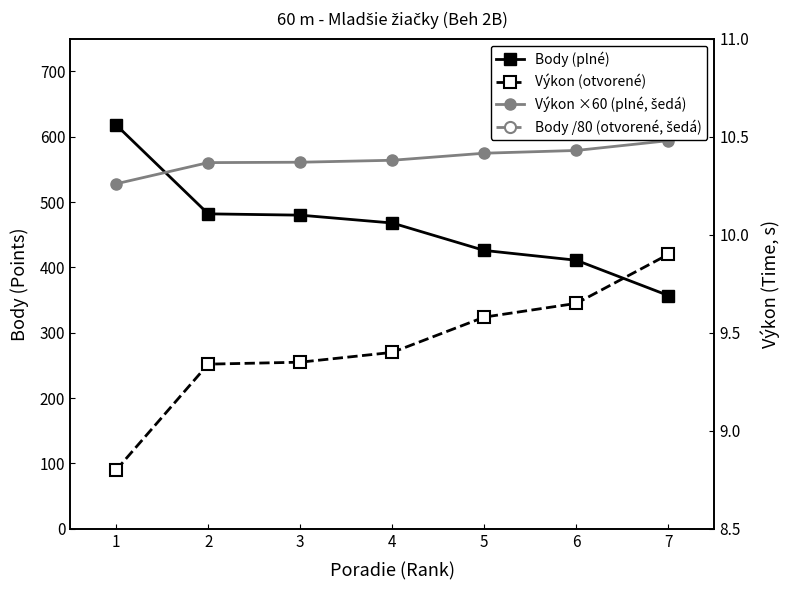

True or false: Výkon ×60 (plné, šedá) has more than 0 points higher than both neighbors.

False